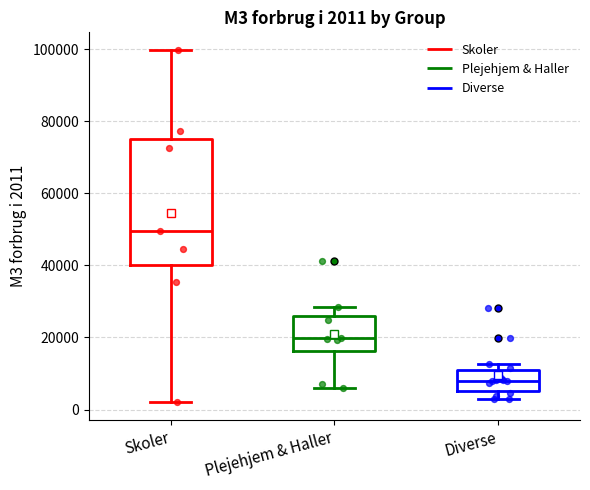

Which box's median line is the highest?

Skoler